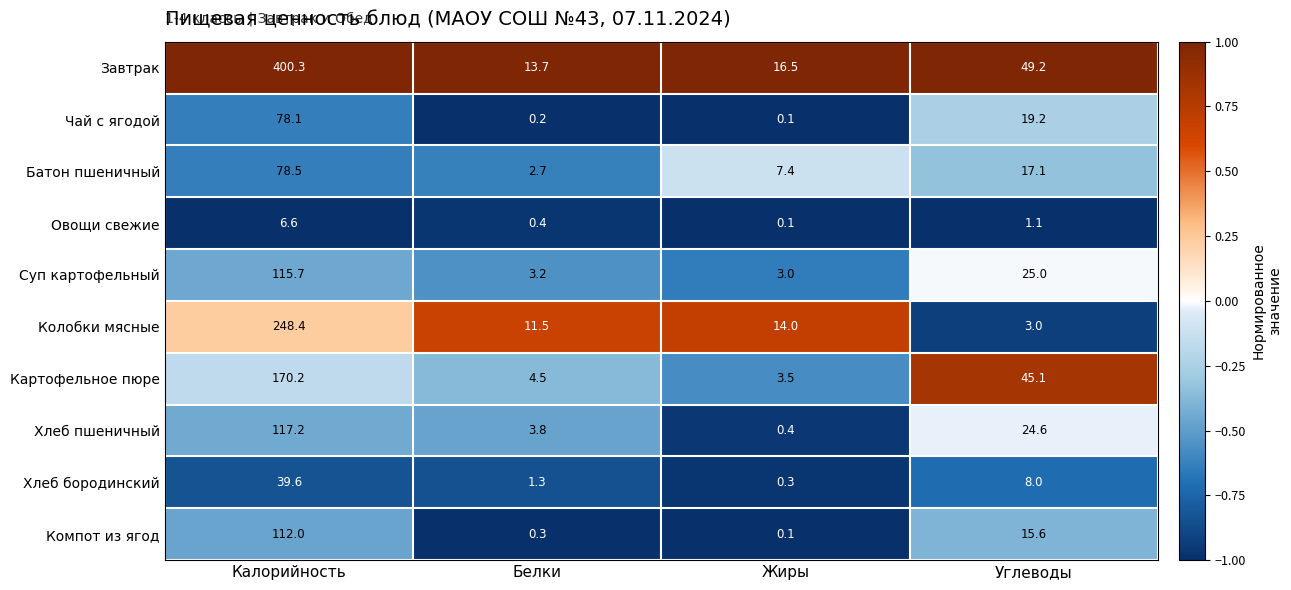

What is the sum of the Хлеб пшеничный values at Белки and Калорийность?

121.0